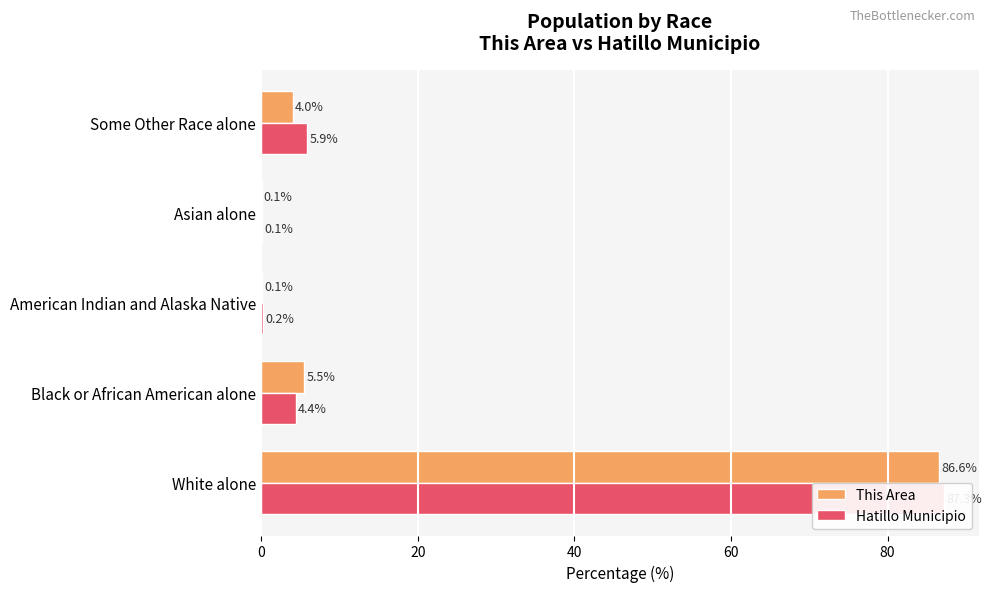

What are all the series names shown in the legend?

This Area, Hatillo Municipio